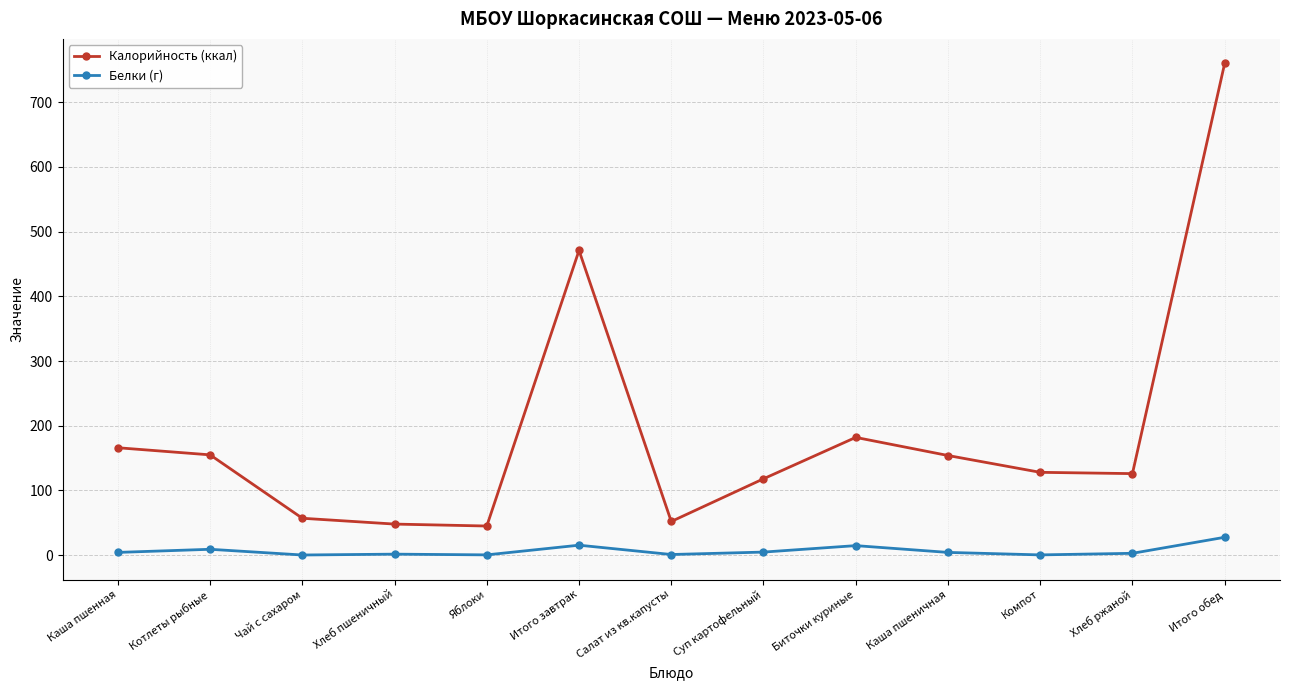

Which category has the highest value across all series?

Итого обед